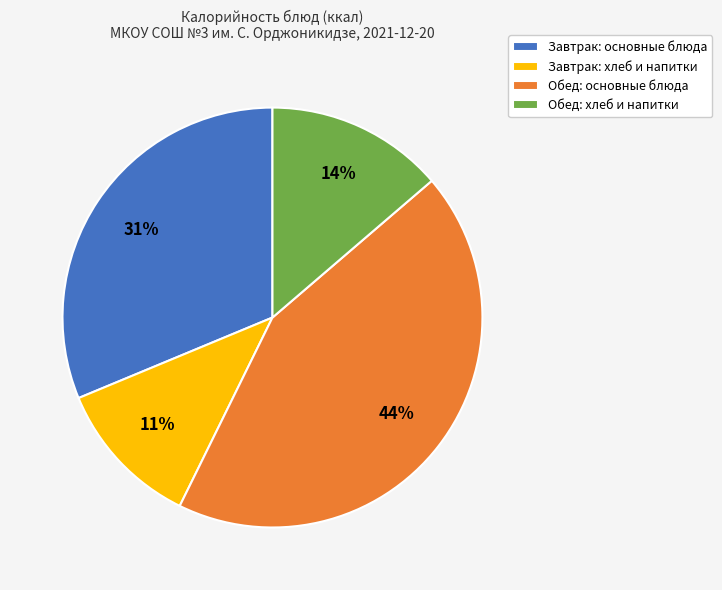

Which has a higher value, Обед: основные блюда or Обед: хлеб и напитки?

Обед: основные блюда